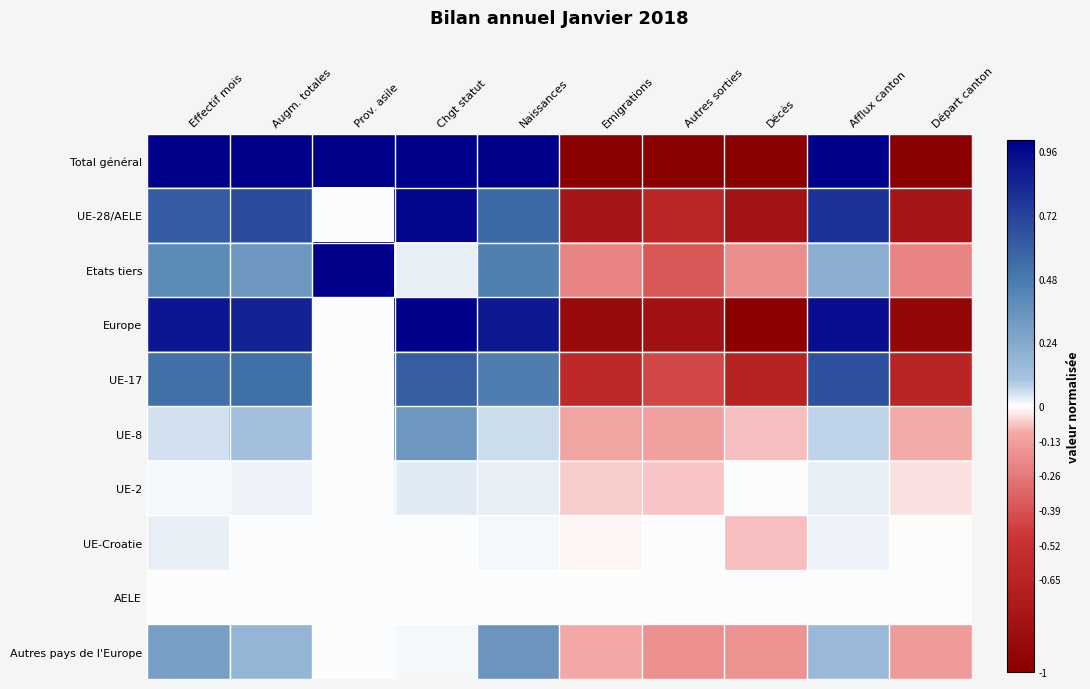

Reading left to right, what are all the values shown in this chart?

Total général: Effectif mois=1.0	Augm. totales=1.0	Prov. asile=1.0	Chgt statut=1.0	Naissances=1.0	Emigrations=-1.0	Autres sorties=-1.0	Décès=-1.0	Afflux canton=1.0	Départ canton=-1.0
UE-28/AELE: Effectif mois=0.6	Augm. totales=0.7	Prov. asile=0.0	Chgt statut=1.0	Naissances=0.6	Emigrations=-0.8	Autres sorties=-0.6	Décès=-0.8	Afflux canton=0.8	Départ canton=-0.8
Etats tiers: Effectif mois=0.4	Augm. totales=0.3	Prov. asile=1.0	Chgt statut=0.0	Naissances=0.4	Emigrations=-0.2	Autres sorties=-0.4	Décès=-0.2	Afflux canton=0.2	Départ canton=-0.2
Europe: Effectif mois=0.9	Augm. totales=0.9	Prov. asile=0.0	Chgt statut=1.0	Naissances=0.9	Emigrations=-0.9	Autres sorties=-0.8	Décès=-1.0	Afflux canton=0.9	Départ canton=-0.9
UE-17: Effectif mois=0.5	Augm. totales=0.5	Prov. asile=0.0	Chgt statut=0.6	Naissances=0.5	Emigrations=-0.6	Autres sorties=-0.4	Décès=-0.7	Afflux canton=0.7	Départ canton=-0.6
UE-8: Effectif mois=0.1	Augm. totales=0.1	Prov. asile=0.0	Chgt statut=0.3	Naissances=0.1	Emigrations=-0.1	Autres sorties=-0.1	Décès=-0.1	Afflux canton=0.1	Départ canton=-0.1
UE-2: Effectif mois=0.0	Augm. totales=0.0	Prov. asile=0.0	Chgt statut=0.0	Naissances=0.0	Emigrations=-0.1	Autres sorties=-0.1	Décès=0.0	Afflux canton=0.0	Départ canton=-0.0
UE-Croatie: Effectif mois=0.0	Augm. totales=0.0	Prov. asile=0.0	Chgt statut=0.0	Naissances=0.0	Emigrations=-0.0	Autres sorties=0.0	Décès=-0.1	Afflux canton=0.0	Départ canton=-0.0
AELE: Effectif mois=0.0	Augm. totales=0.0	Prov. asile=0.0	Chgt statut=0.0	Naissances=0.0	Emigrations=-0.0	Autres sorties=0.0	Décès=0.0	Afflux canton=0.0	Départ canton=0.0
Autres pays de l'Europe: Effectif mois=0.3	Augm. totales=0.2	Prov. asile=0.0	Chgt statut=0.0	Naissances=0.3	Emigrations=-0.1	Autres sorties=-0.2	Décès=-0.2	Afflux canton=0.2	Départ canton=-0.1